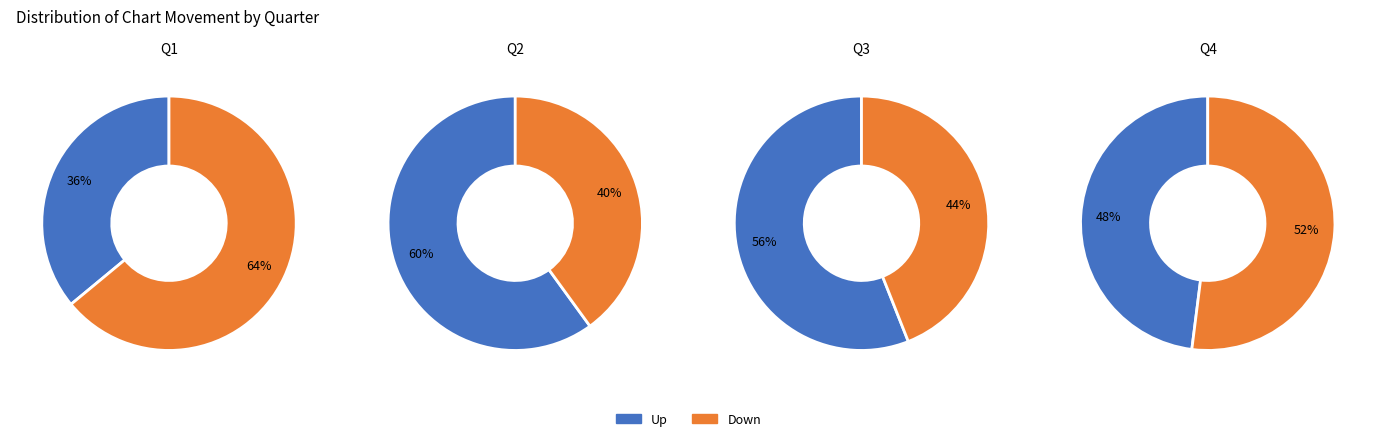

Which slice is the largest?

Down